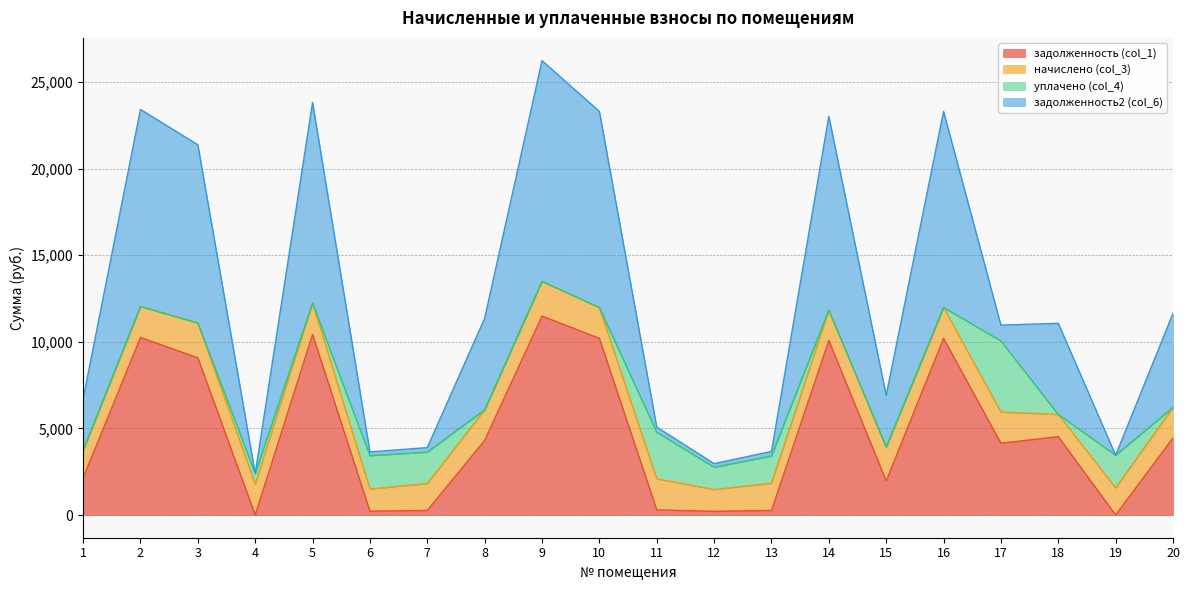

What is the maximum value for задолженность (col_1)?

11482.6